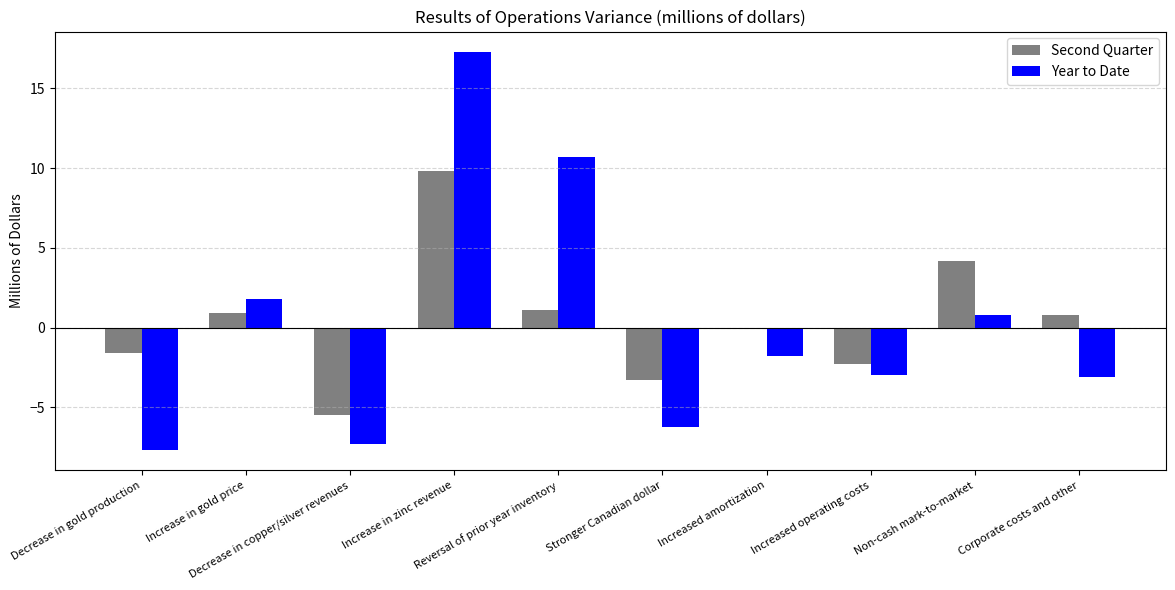

At which label does Second Quarter reach its peak?

Increase in zinc revenue